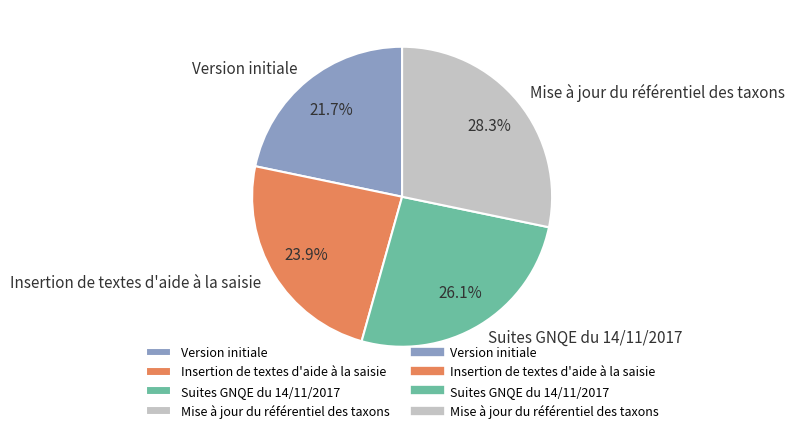

Count the number of slices in the pie.

4